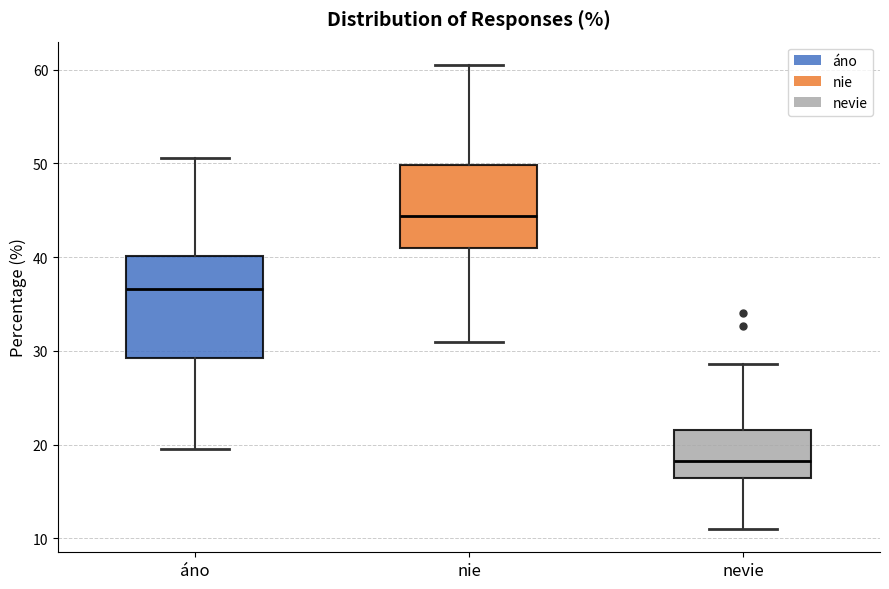

Reading left to right, transcribe this box plot: for each box, give where its median line is, the range the box spans, and where its two whiskers end, as read against the y-axis. The values are not printed on the chart, so give them approximately, as read against the axis.

áno: median 37, box 29 to 40, whiskers 20 to 51
nie: median 44, box 41 to 50, whiskers 31 to 61
nevie: median 18, box 16 to 22, whiskers 11 to 29